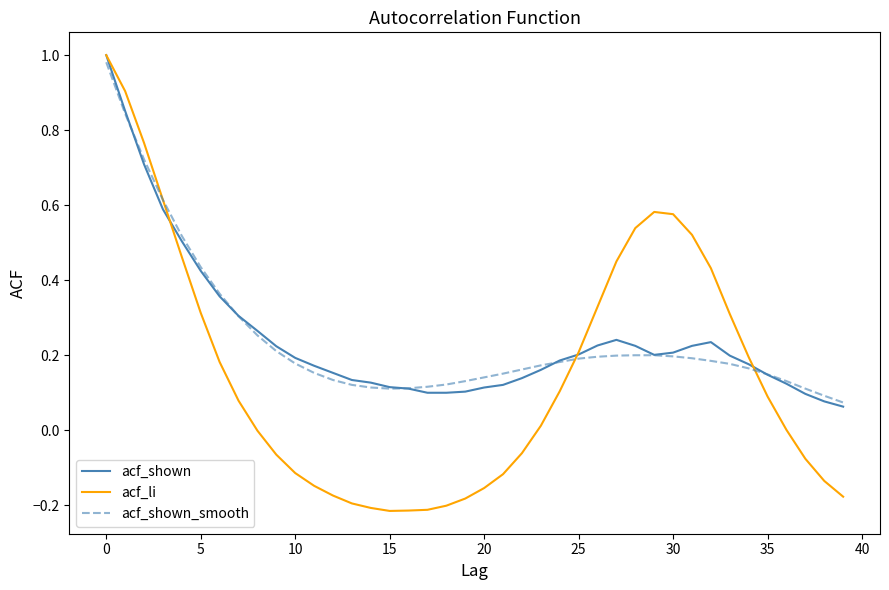

True or false: acf_shown_smooth has a value of 0.2 at 30.

True